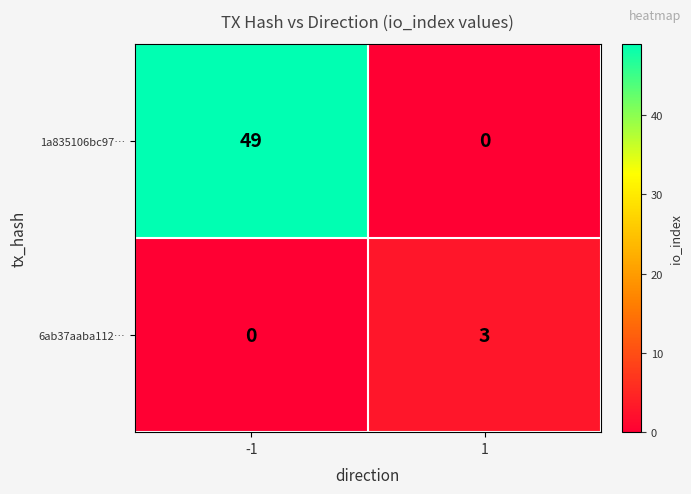

Is it true that 6ab37aaba112… equals -1 at -1?

False